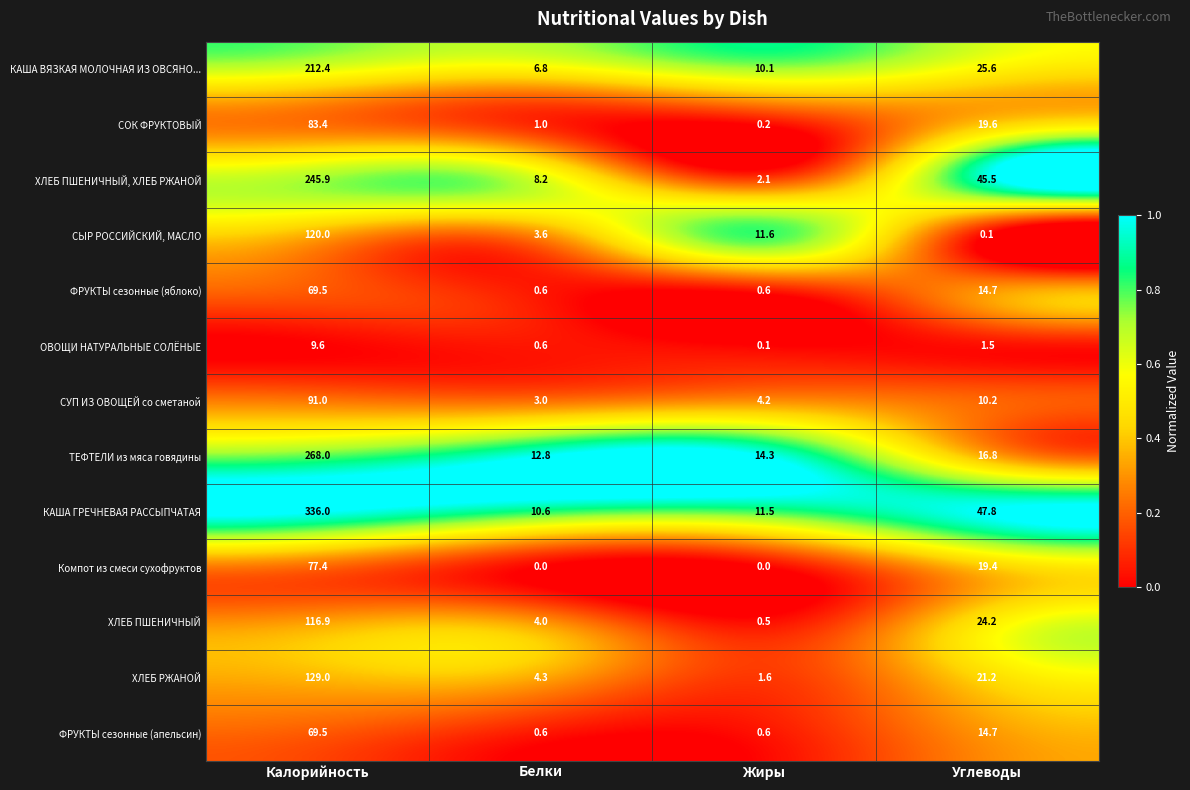

What value does the СУП ИЗ ОВОЩЕЙ со сметаной series have at Жиры?

4.2